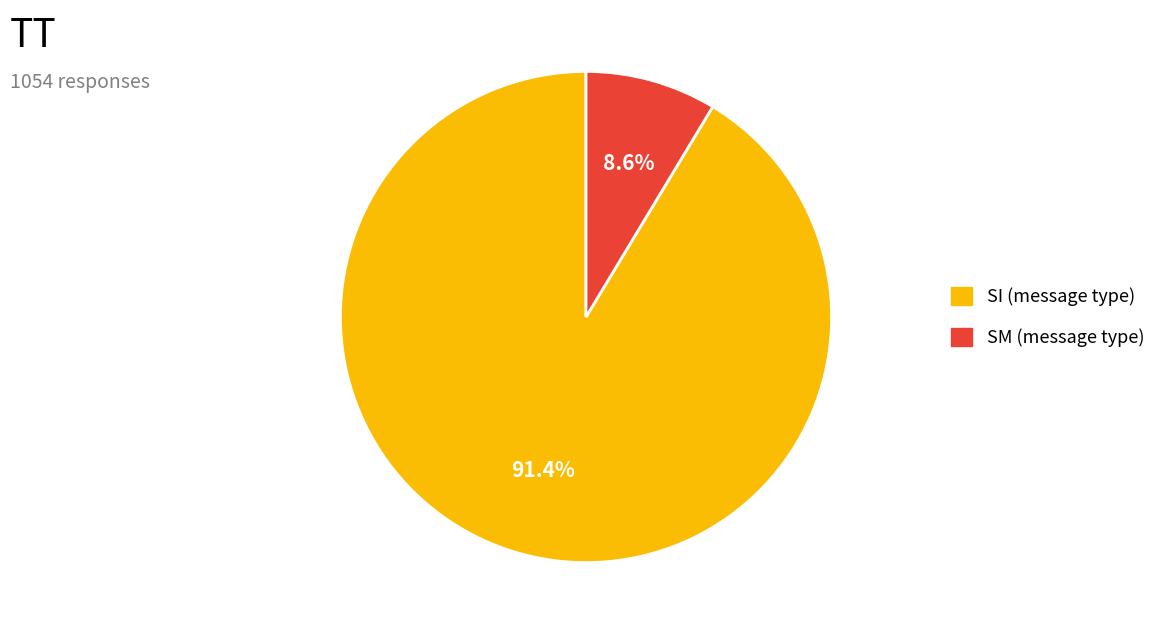

What portion of the pie excludes SM?

91.8%